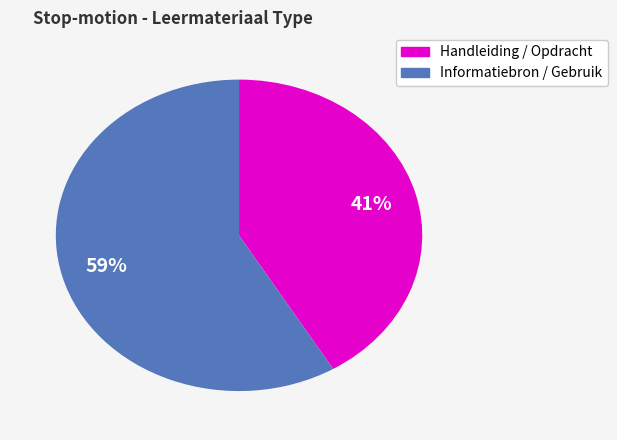

To the nearest percent, what is the average slice percentage?

50%